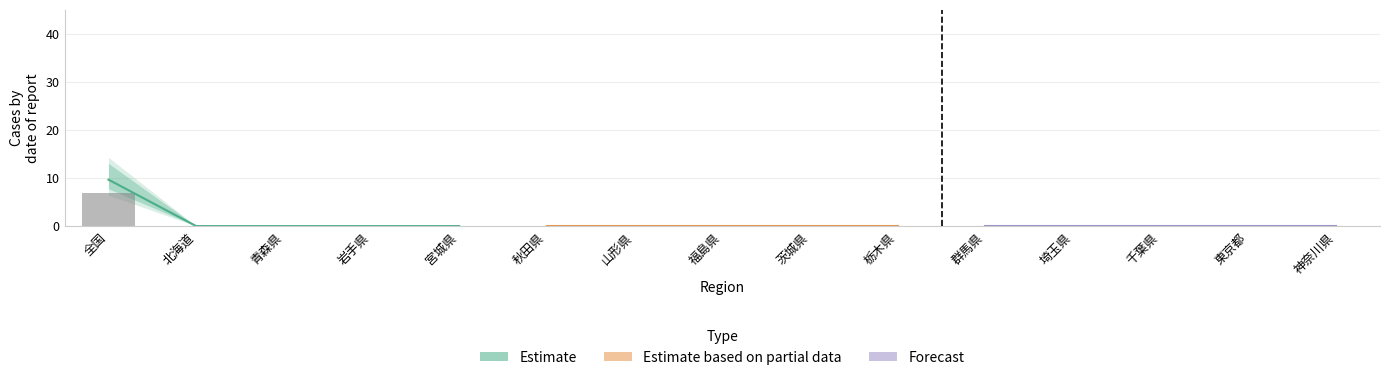

At how many categories does at least one series exceed 3?

1